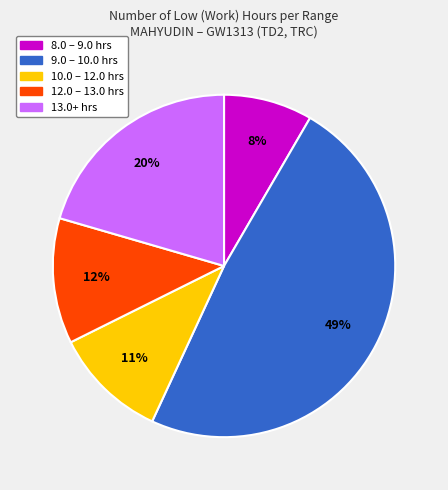

Does any single category account for the majority?

No